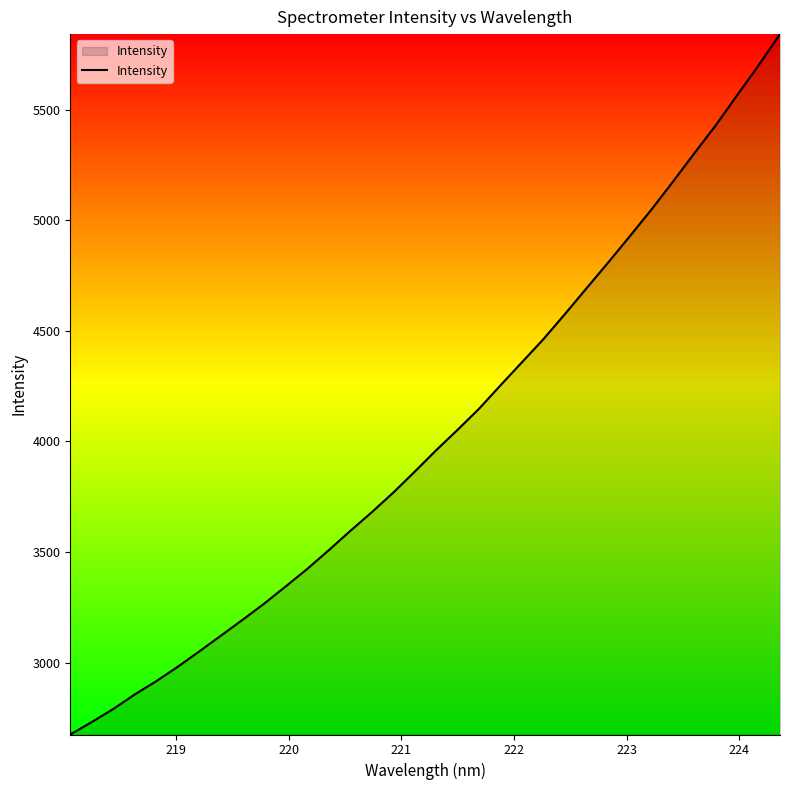

Does the chart have visible grid lines?

No